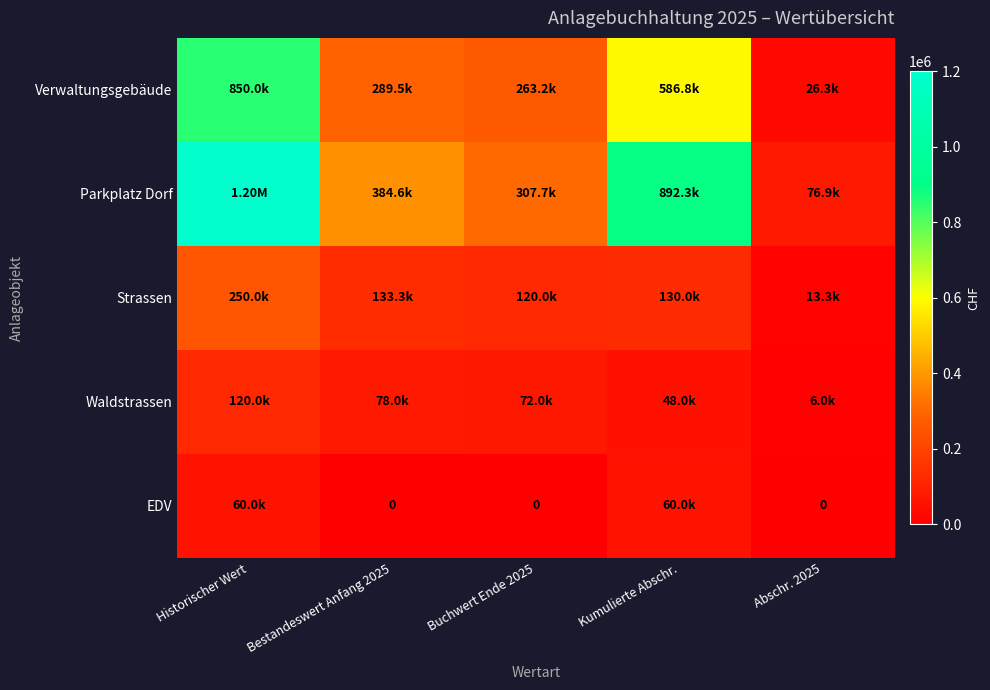

Rank the categories by Parkplatz Dorf value from lowest to highest.

Abschr. 2025, Buchwert Ende 2025, Bestandeswert Anfang 2025, Kumulierte Abschr., Historischer Wert